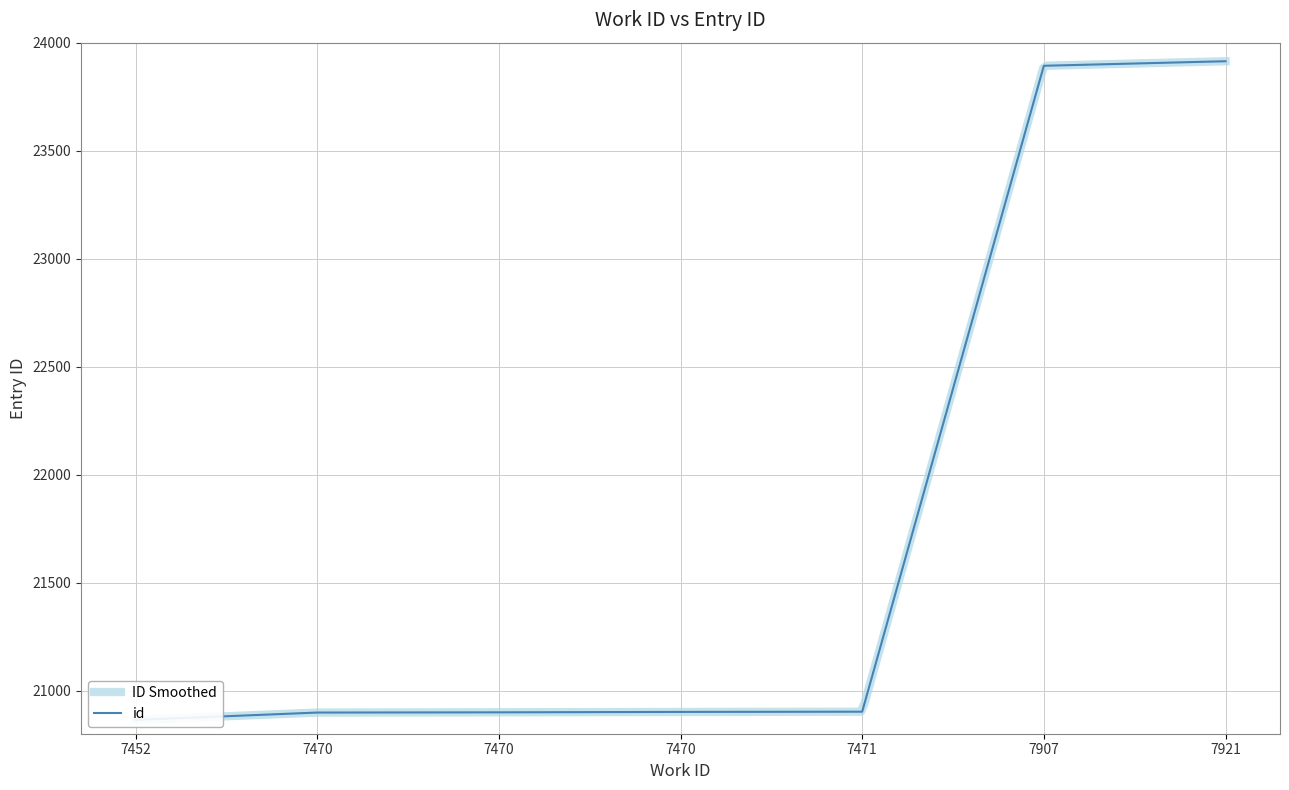

Reading left to right, extract all data points from this chart.

20864	20898	20899	20901	20902	23893	23914